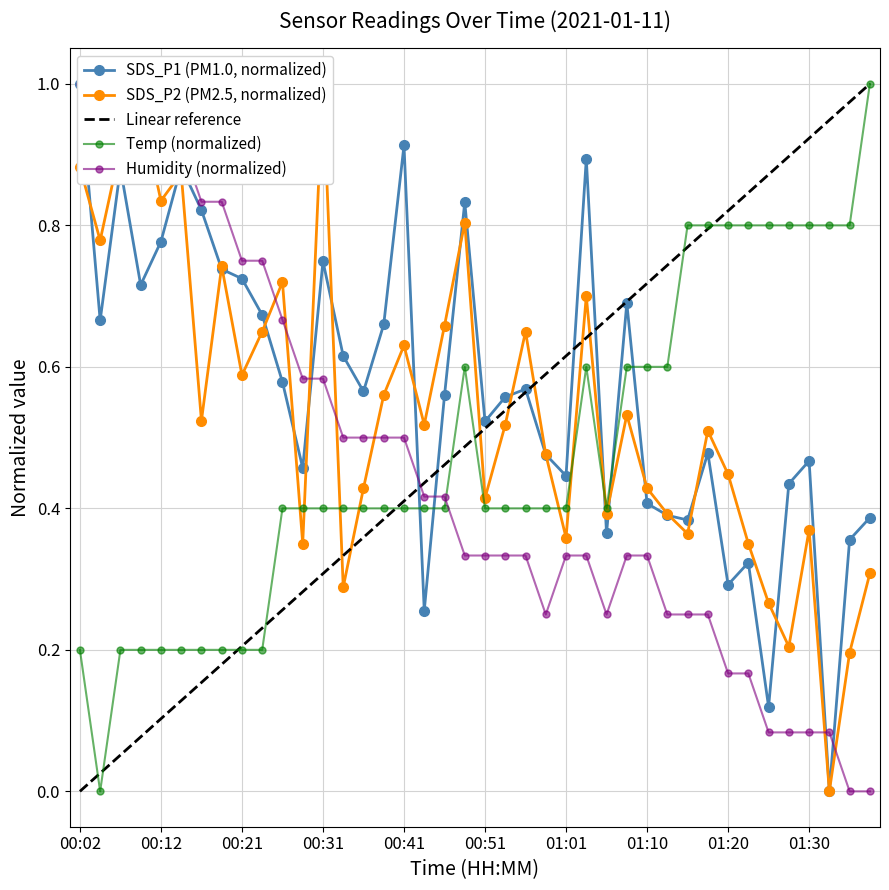

At which category does Temp reach its first local peak?

00:48